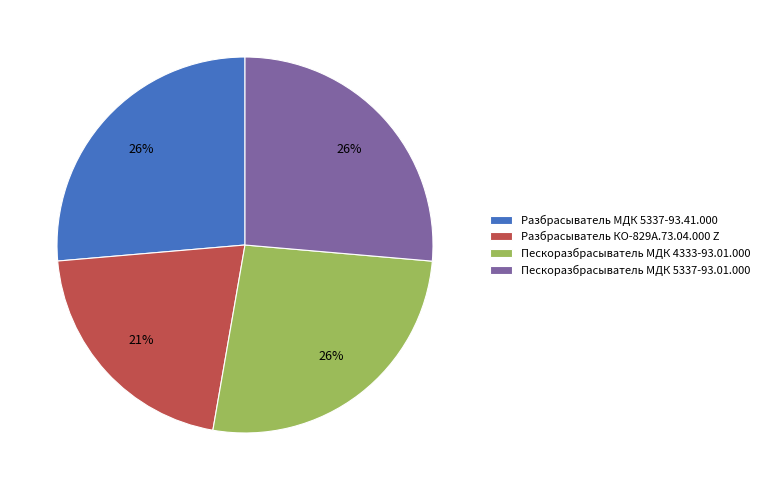

Combined, do Разбрасыватель КО-829А.73.04.000 Z and Разбрасыватель МДК 5337-93.41.000 account for over 50%?

No